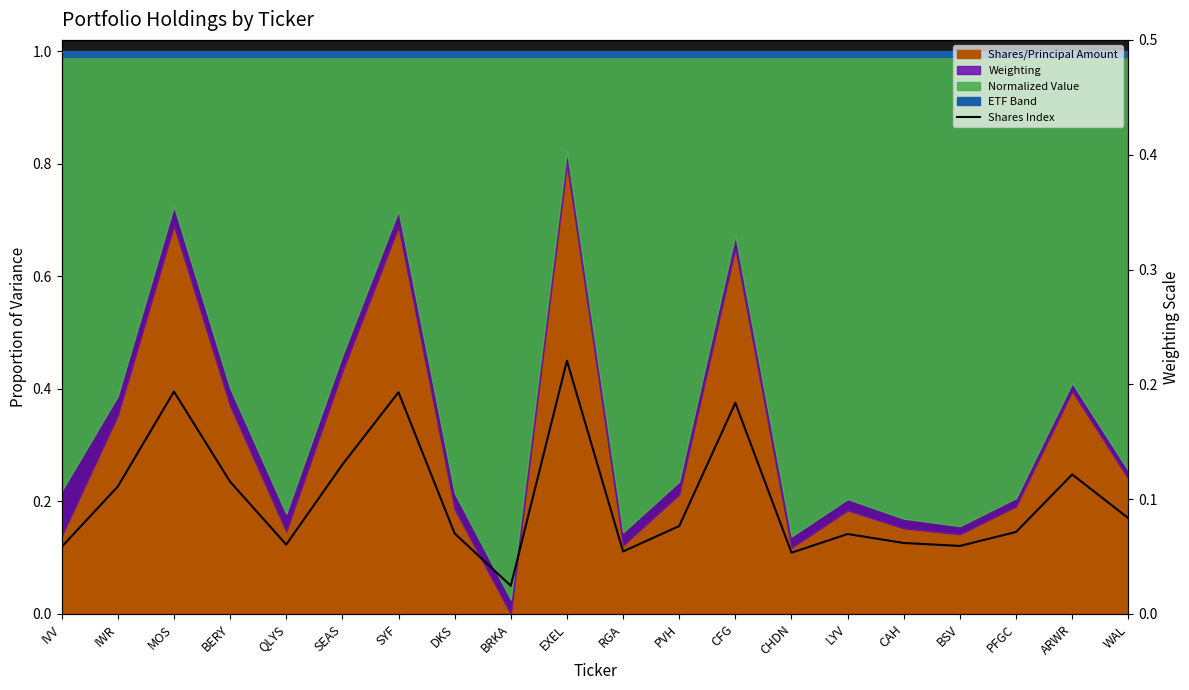

True or false: there are more than 1 points higher than both neighbors.

True